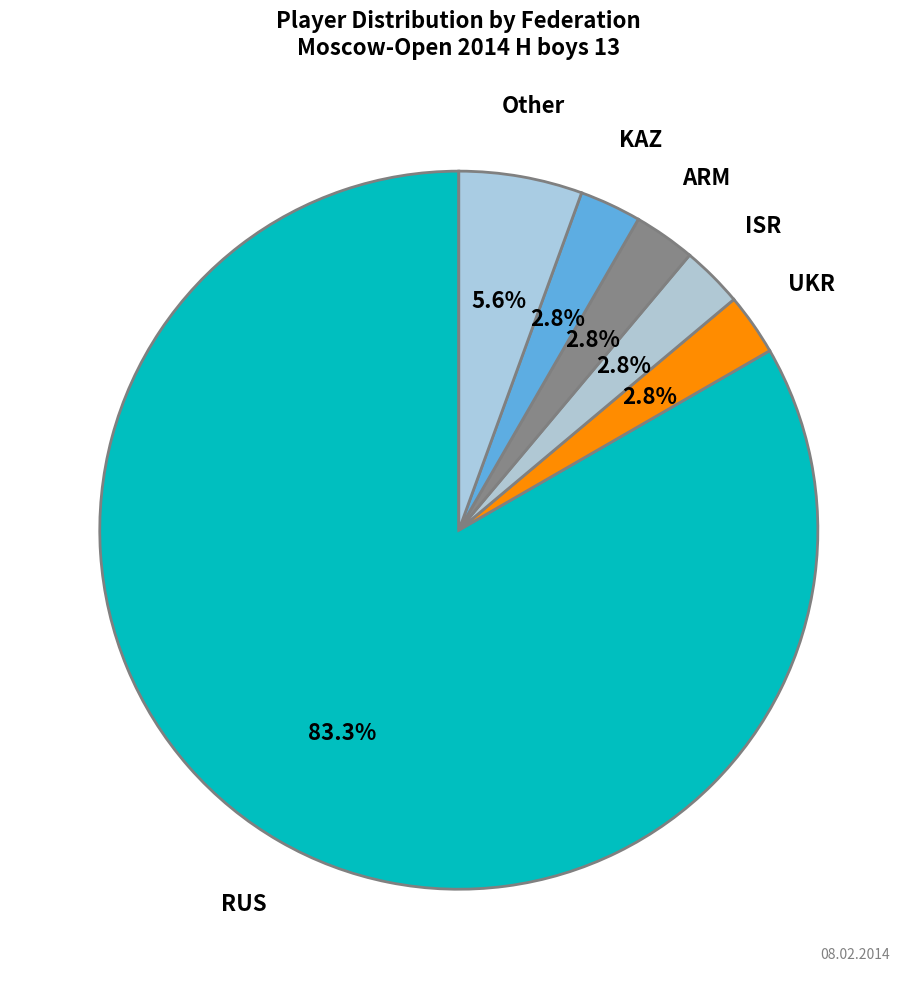

How many slices are in this pie chart?

6